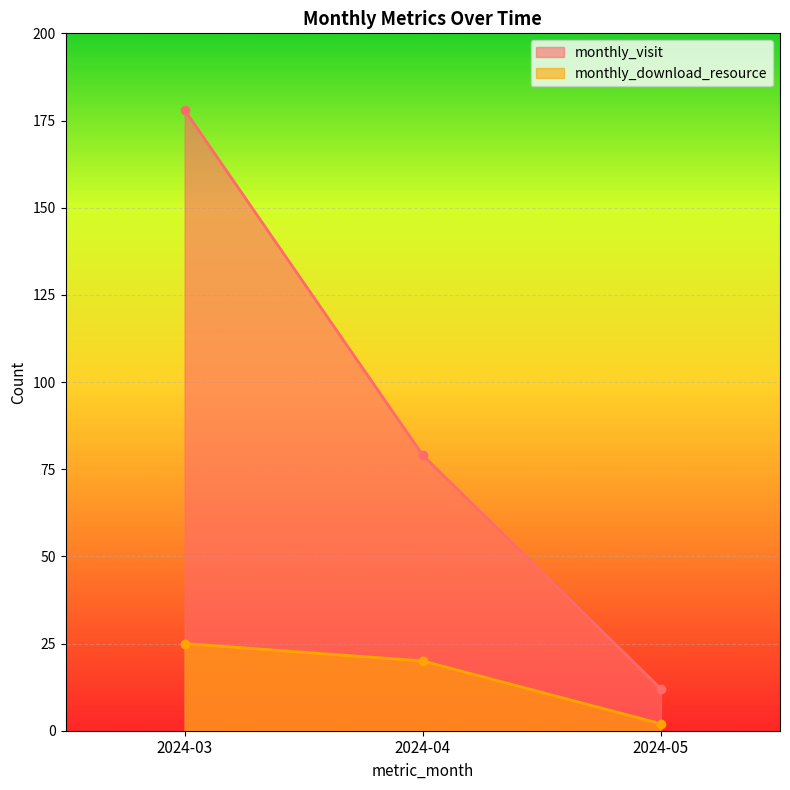

At which category does the chart reach its peak across all series?

2024-03